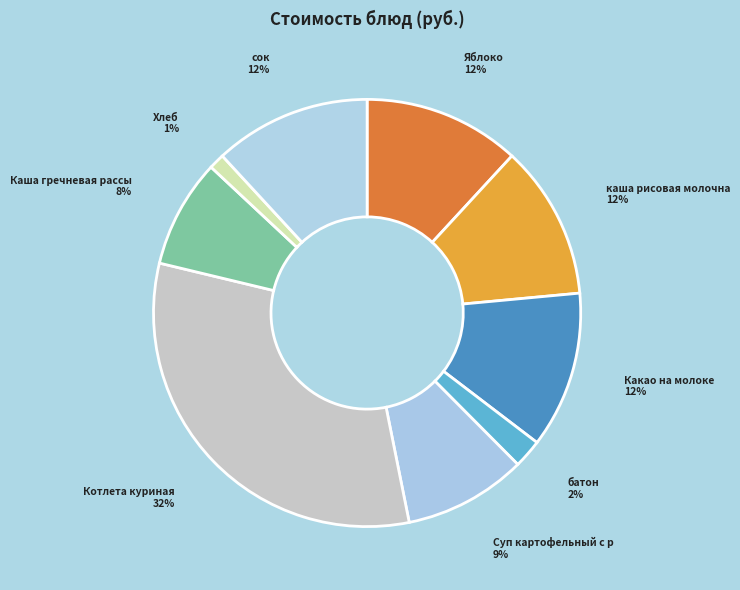

Count the number of slices in the pie.

9